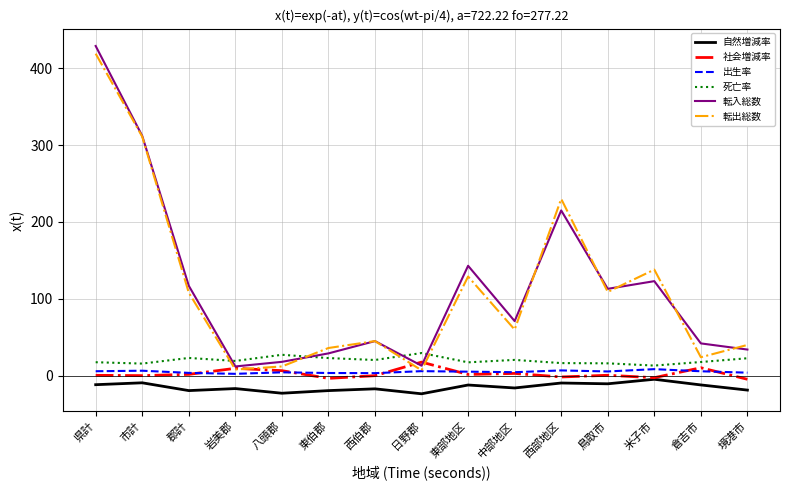

What is the greatest value displayed?

429.0